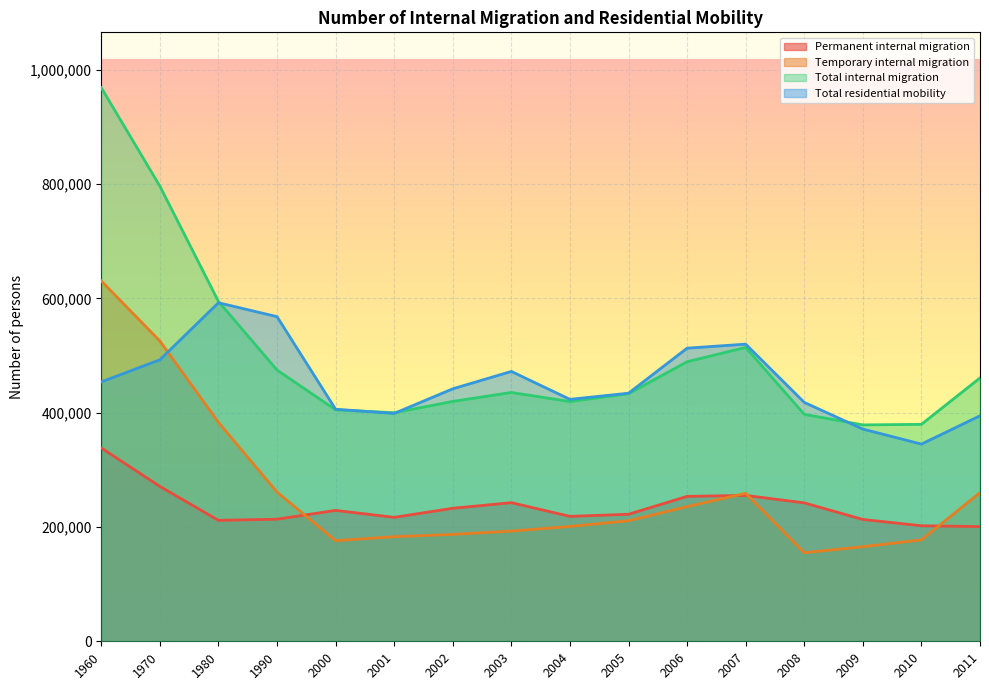

How many lines are shown in the chart?

4